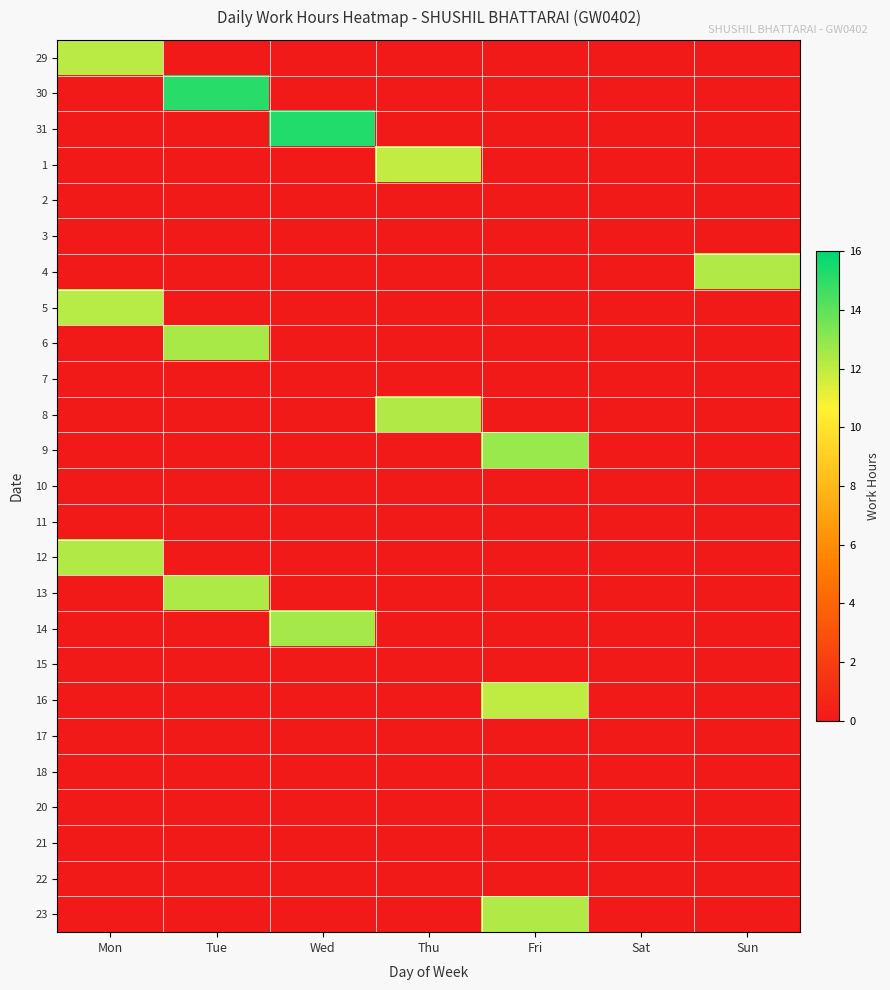

Reading left to right, transcribe all the data shown in this chart.

29: Mon=12.1	Tue=0.0	Wed=0.0	Thu=0.0	Fri=0.0	Sat=0.0	Sun=0.0
30: Mon=0.0	Tue=15.1	Wed=0.0	Thu=0.0	Fri=0.0	Sat=0.0	Sun=0.0
31: Mon=0.0	Tue=0.0	Wed=15.3	Thu=0.0	Fri=0.0	Sat=0.0	Sun=0.0
1: Mon=0.0	Tue=0.0	Wed=0.0	Thu=11.9	Fri=0.0	Sat=0.0	Sun=0.0
2: Mon=0.0	Tue=0.0	Wed=0.0	Thu=0.0	Fri=0.0	Sat=0.0	Sun=0.0
3: Mon=0.0	Tue=0.0	Wed=0.0	Thu=0.0	Fri=0.0	Sat=0.0	Sun=0.0
4: Mon=0.0	Tue=0.0	Wed=0.0	Thu=0.0	Fri=0.0	Sat=0.0	Sun=12.3
5: Mon=12.2	Tue=0.0	Wed=0.0	Thu=0.0	Fri=0.0	Sat=0.0	Sun=0.0
6: Mon=0.0	Tue=12.5	Wed=0.0	Thu=0.0	Fri=0.0	Sat=0.0	Sun=0.0
7: Mon=0.0	Tue=0.0	Wed=0.0	Thu=0.0	Fri=0.0	Sat=0.0	Sun=0.0
8: Mon=0.0	Tue=0.0	Wed=0.0	Thu=12.3	Fri=0.0	Sat=0.0	Sun=0.0
9: Mon=0.0	Tue=0.0	Wed=0.0	Thu=0.0	Fri=12.8	Sat=0.0	Sun=0.0
10: Mon=0.0	Tue=0.0	Wed=0.0	Thu=0.0	Fri=0.0	Sat=0.0	Sun=0.0
11: Mon=0.0	Tue=0.0	Wed=0.0	Thu=0.0	Fri=0.0	Sat=0.0	Sun=0.0
12: Mon=12.3	Tue=0.0	Wed=0.0	Thu=0.0	Fri=0.0	Sat=0.0	Sun=0.0
13: Mon=0.0	Tue=12.3	Wed=0.0	Thu=0.0	Fri=0.0	Sat=0.0	Sun=0.0
14: Mon=0.0	Tue=0.0	Wed=12.5	Thu=0.0	Fri=0.0	Sat=0.0	Sun=0.0
15: Mon=0.0	Tue=0.0	Wed=0.0	Thu=0.0	Fri=0.0	Sat=0.0	Sun=0.0
16: Mon=0.0	Tue=0.0	Wed=0.0	Thu=0.0	Fri=11.9	Sat=0.0	Sun=0.0
17: Mon=0.0	Tue=0.0	Wed=0.0	Thu=0.0	Fri=0.0	Sat=0.0	Sun=0.0
18: Mon=0.0	Tue=0.0	Wed=0.0	Thu=0.0	Fri=0.0	Sat=0.0	Sun=0.0
20: Mon=0.0	Tue=0.0	Wed=0.0	Thu=0.0	Fri=0.0	Sat=0.0	Sun=0.0
21: Mon=0.0	Tue=0.0	Wed=0.0	Thu=0.0	Fri=0.0	Sat=0.0	Sun=0.0
22: Mon=0.0	Tue=0.0	Wed=0.0	Thu=0.0	Fri=0.0	Sat=0.0	Sun=0.0
23: Mon=0.0	Tue=0.0	Wed=0.0	Thu=0.0	Fri=12.3	Sat=0.0	Sun=0.0